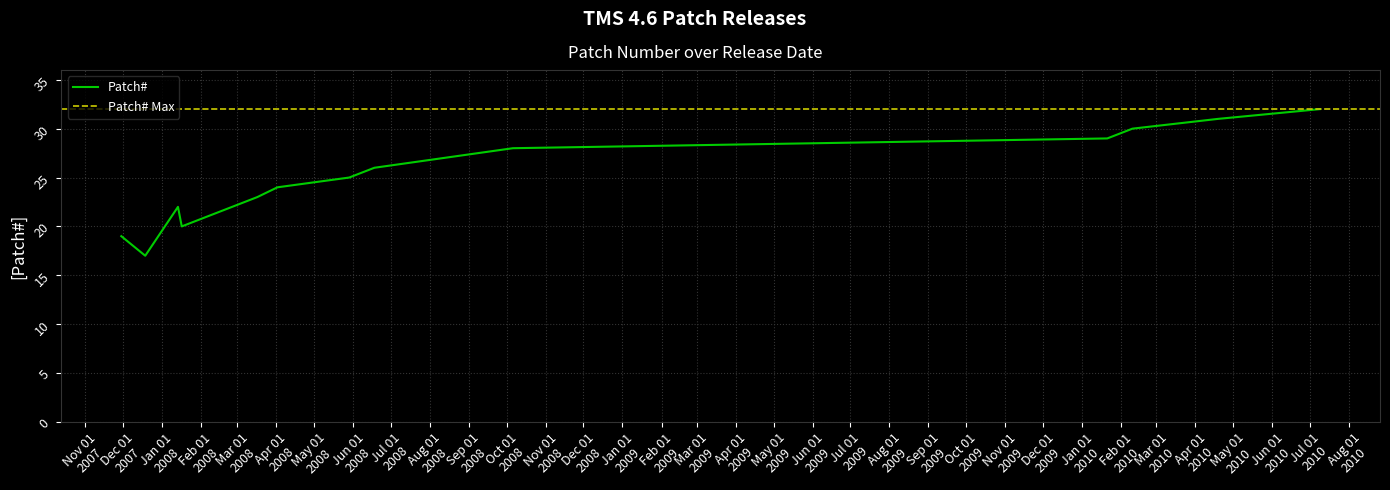

Rank the categories by value from highest to lowest.

2010-07-09, 2010-04-19, 2010-02-10, 2010-01-21, 2008-10-06, 2008-08-12, 2008-06-18, 2008-05-29, 2008-04-02, 2008-03-17, 2008-01-14, 2008-01-17, 2007-11-30, 2007-12-19